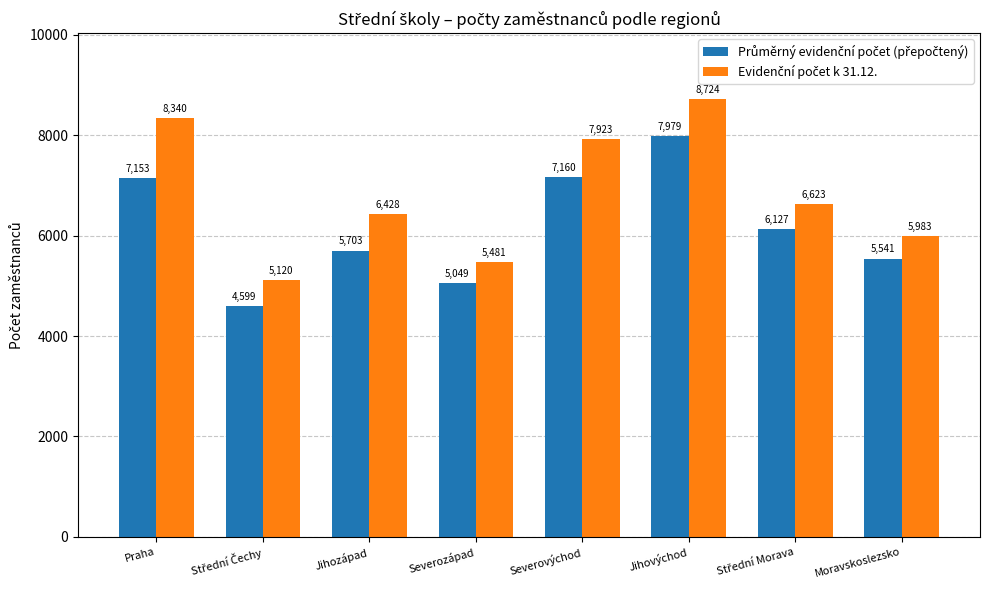

At how many categories does at least one series exceed 5892?

6